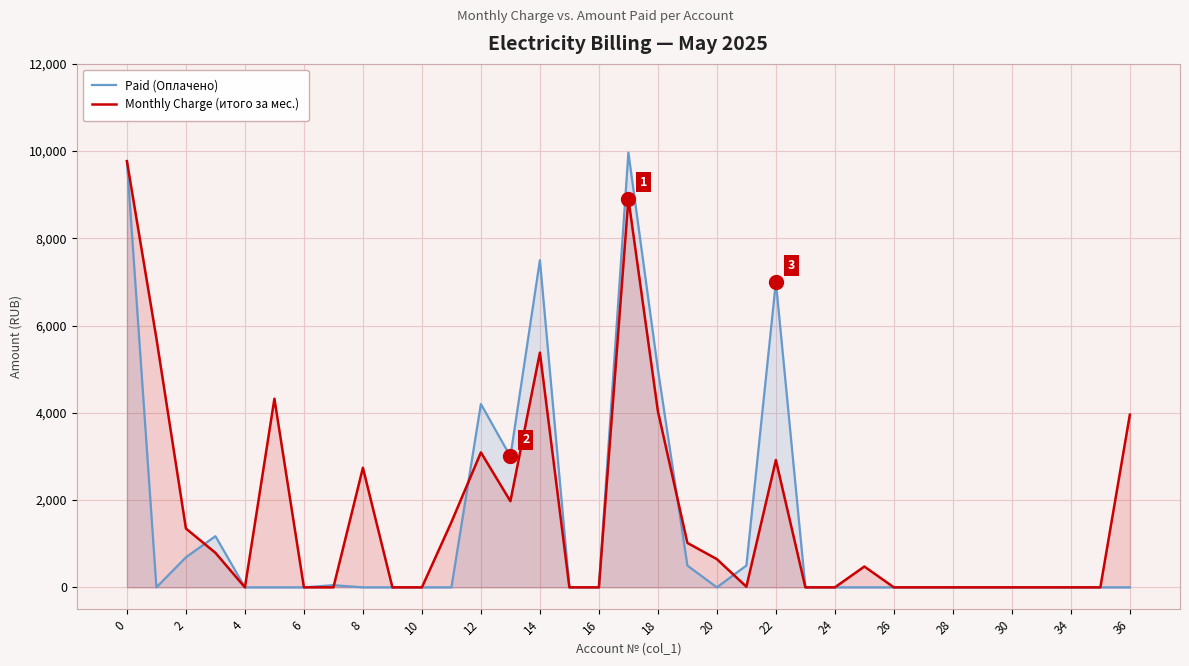

Which series has the widest spread of values?

Paid (Оплачено)